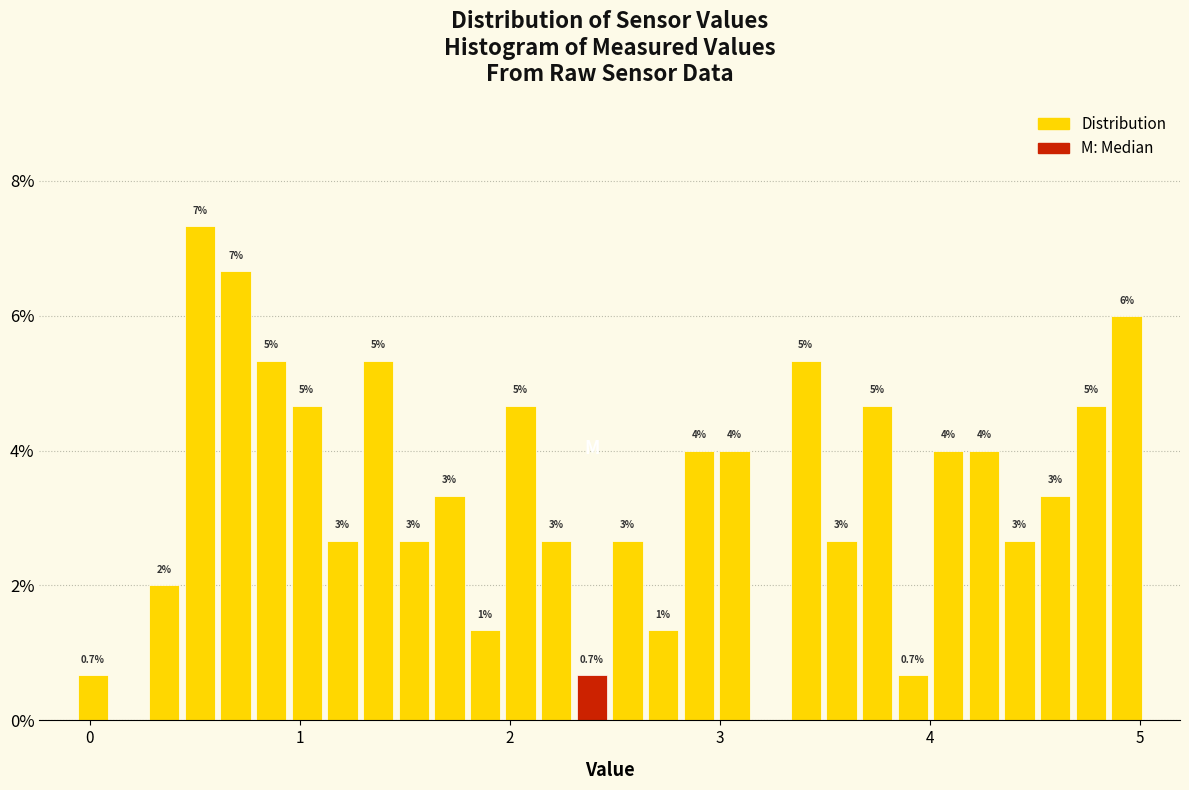

Around what value on the x-axis is the tallest bar? Give the approximate position of its centre, as read against the axis.

0.5